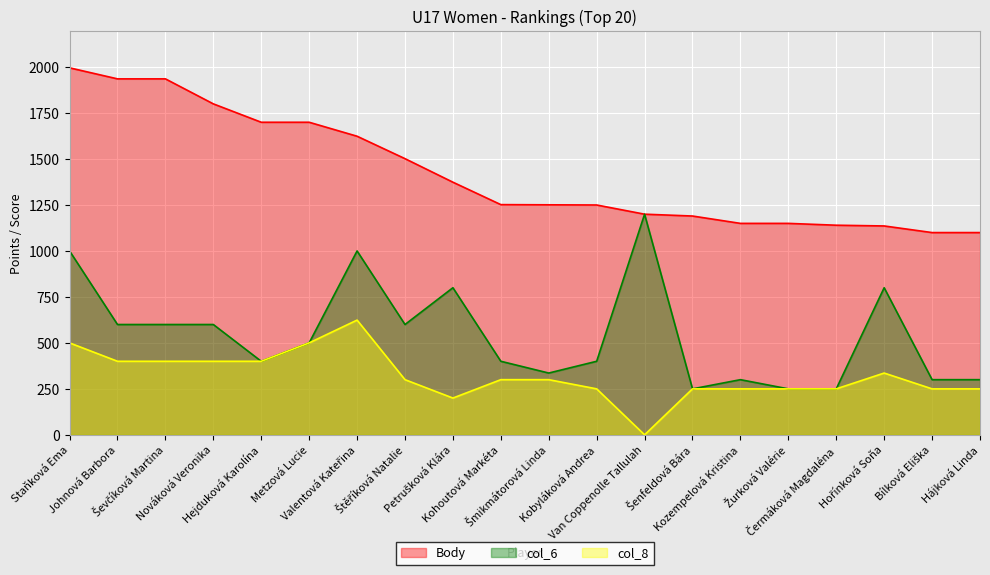

What are all the series names shown in the legend?

Body, col_6, col_8